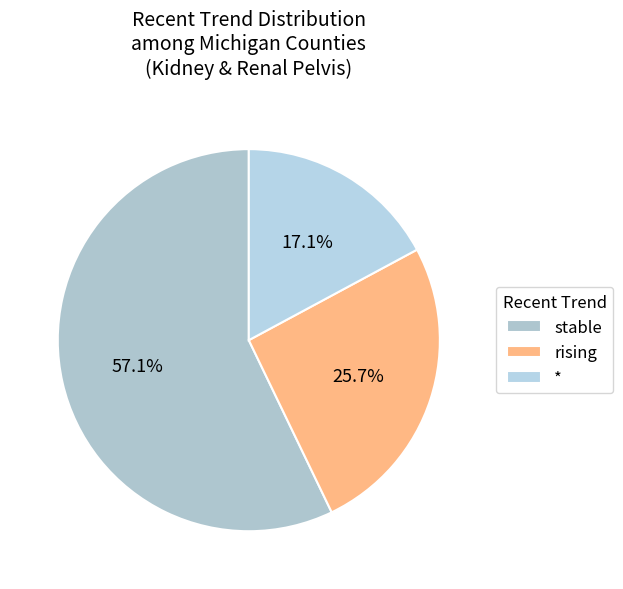

How many segments does this pie chart have?

3